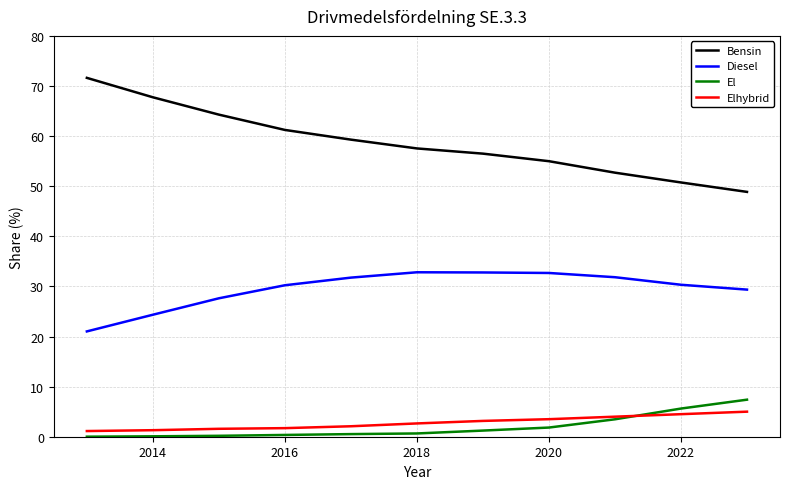

What are all the series names shown in the legend?

Bensin, Diesel, El, Elhybrid